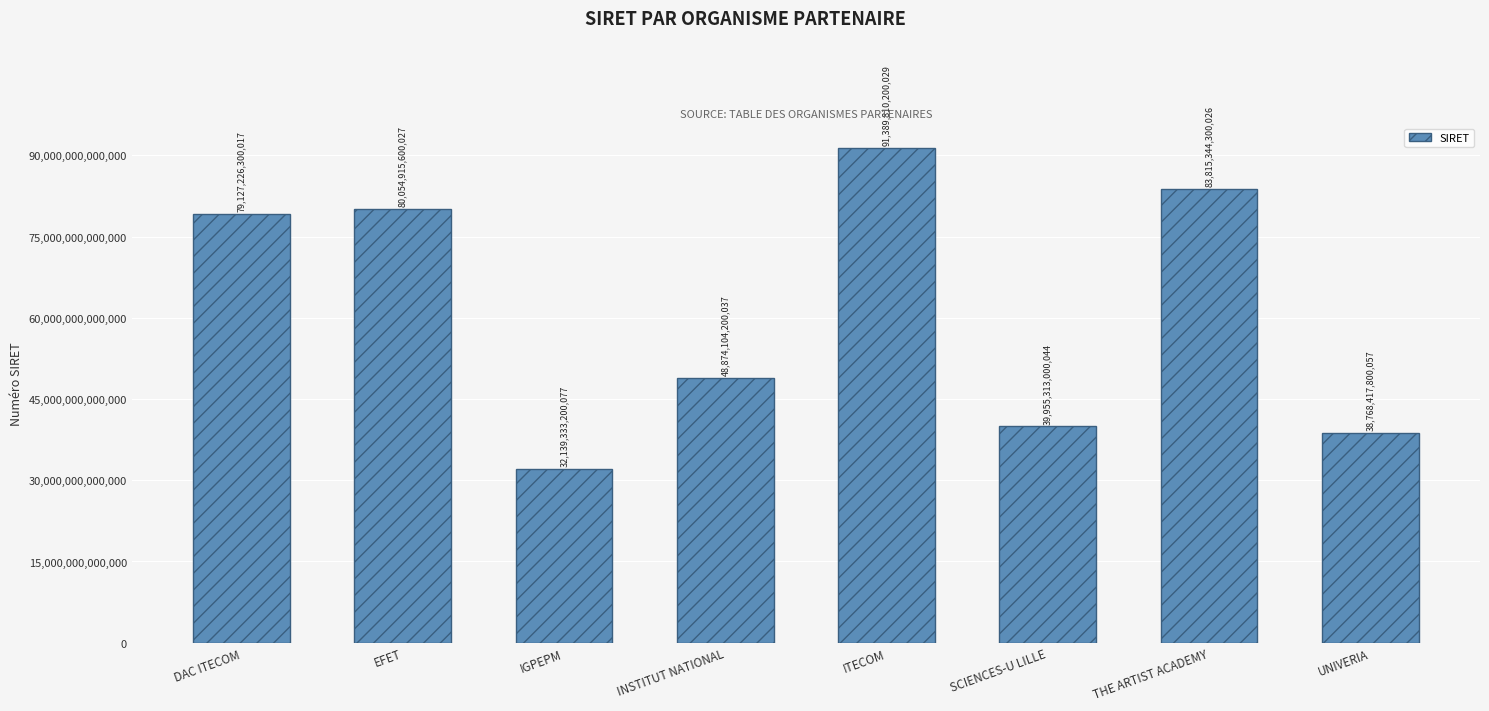

Between IGPEPM and INSTITUT NATIONAL, which is larger?

INSTITUT NATIONAL